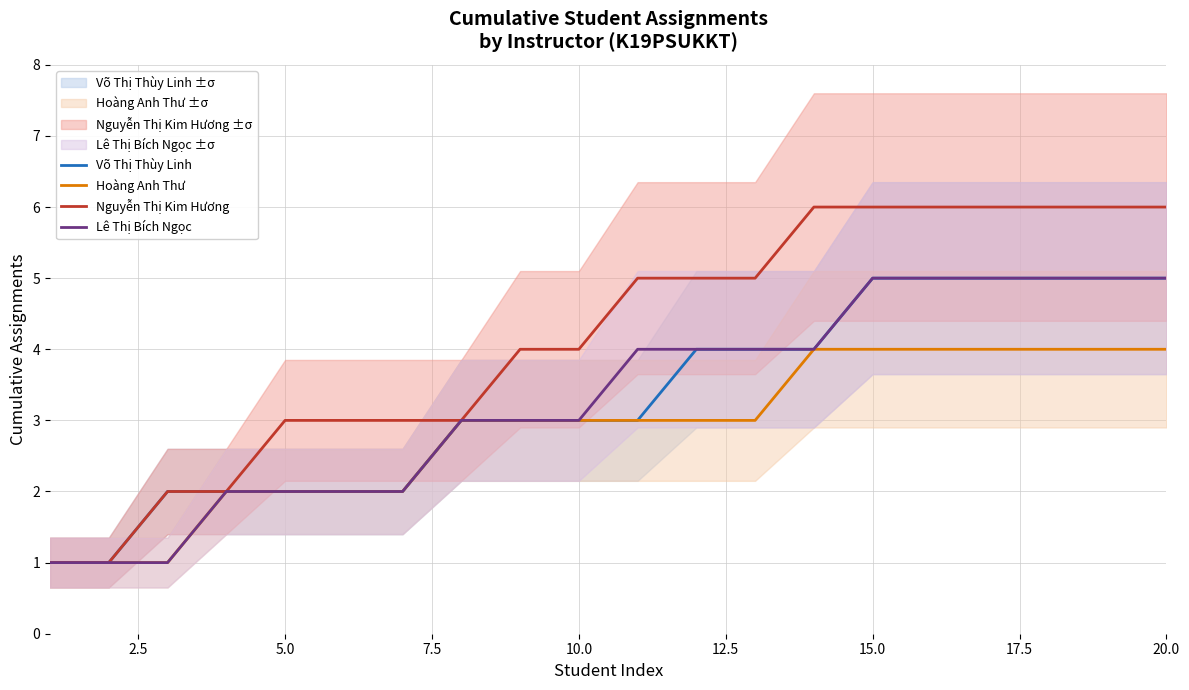

Count the number of data series in this chart.

4